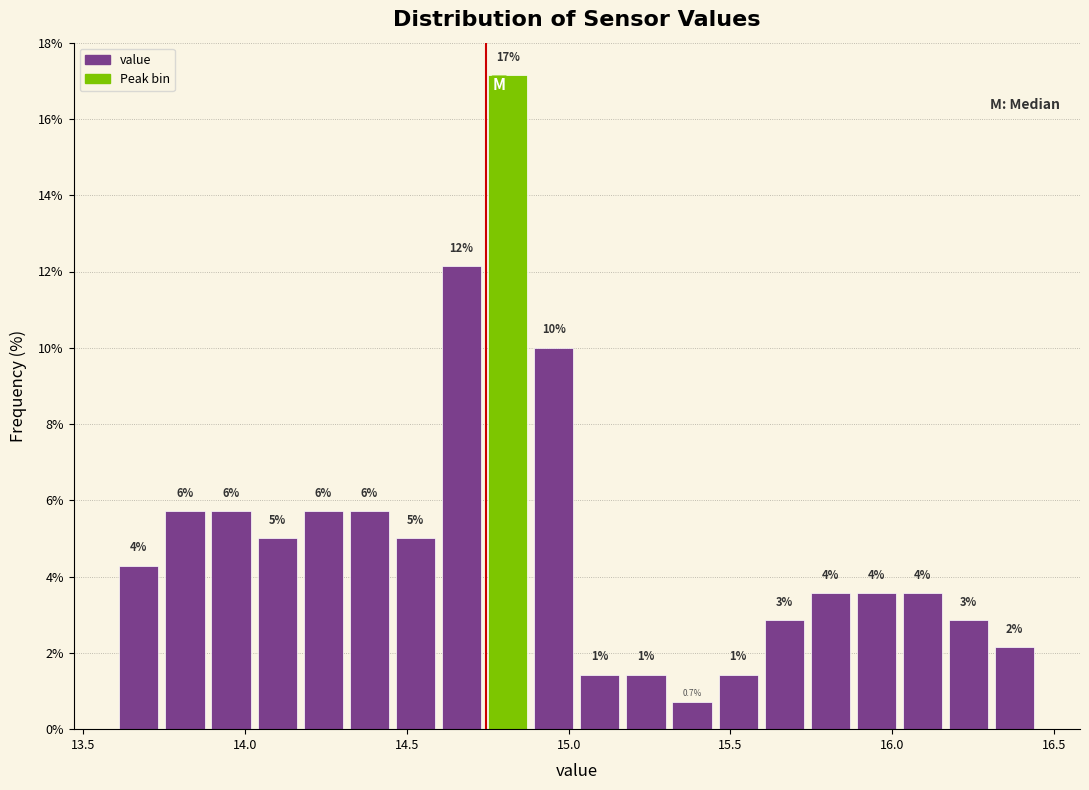

Around what value on the x-axis is the tallest bar? Give the approximate position of its centre, as read against the axis.

14.80